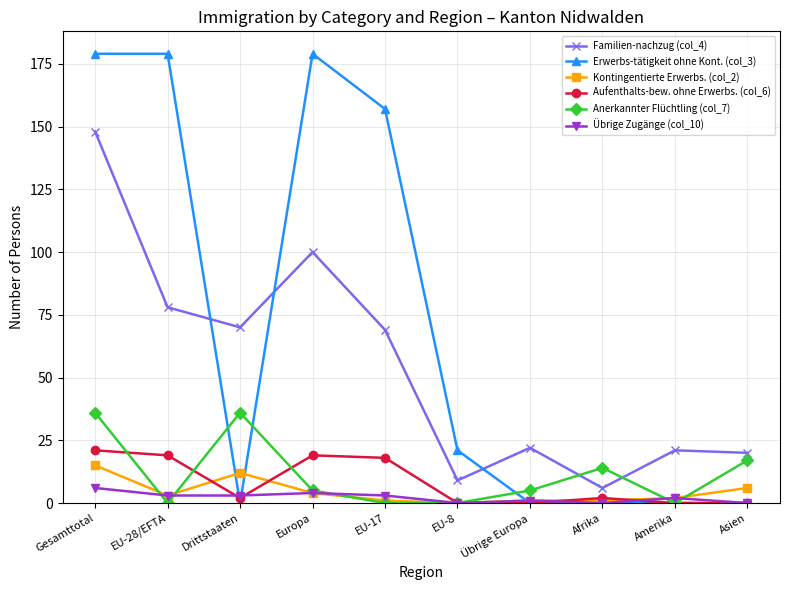

True or false: Kontingentierte Erwerbs. (col_2) has a value of 1 at EU-17.

True